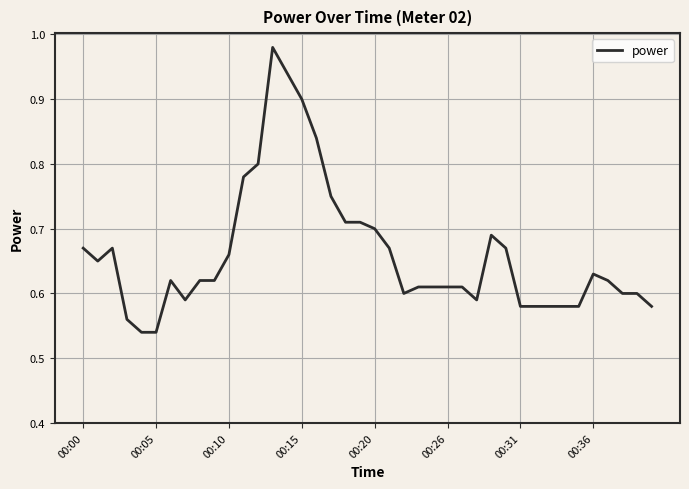

What is the difference between the maximum and minimum values?

0.4